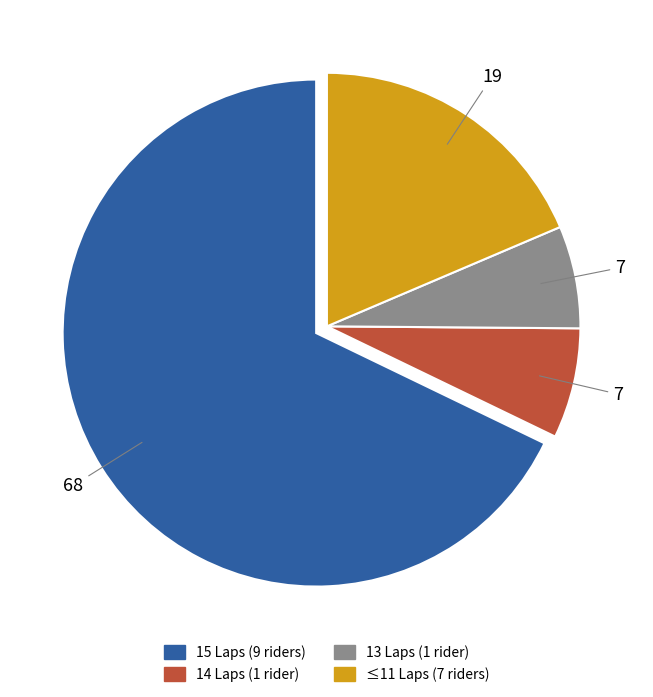

Is there a majority slice in this chart?

Yes